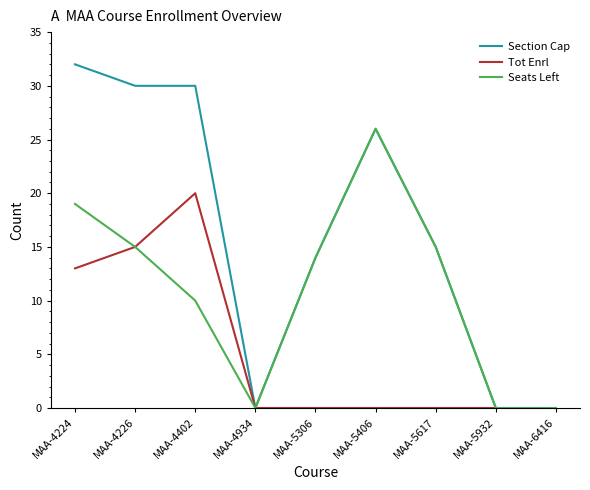

Is the value of Section Cap at MAA-4402 greater than the value of Tot Enrl at MAA-5406?

Yes